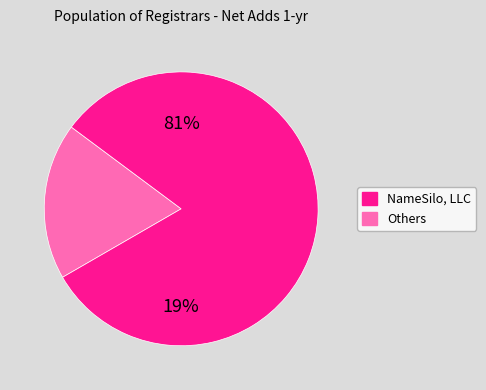

Combined, do OVH SAS and Nameshield SAS account for over 50%?

No